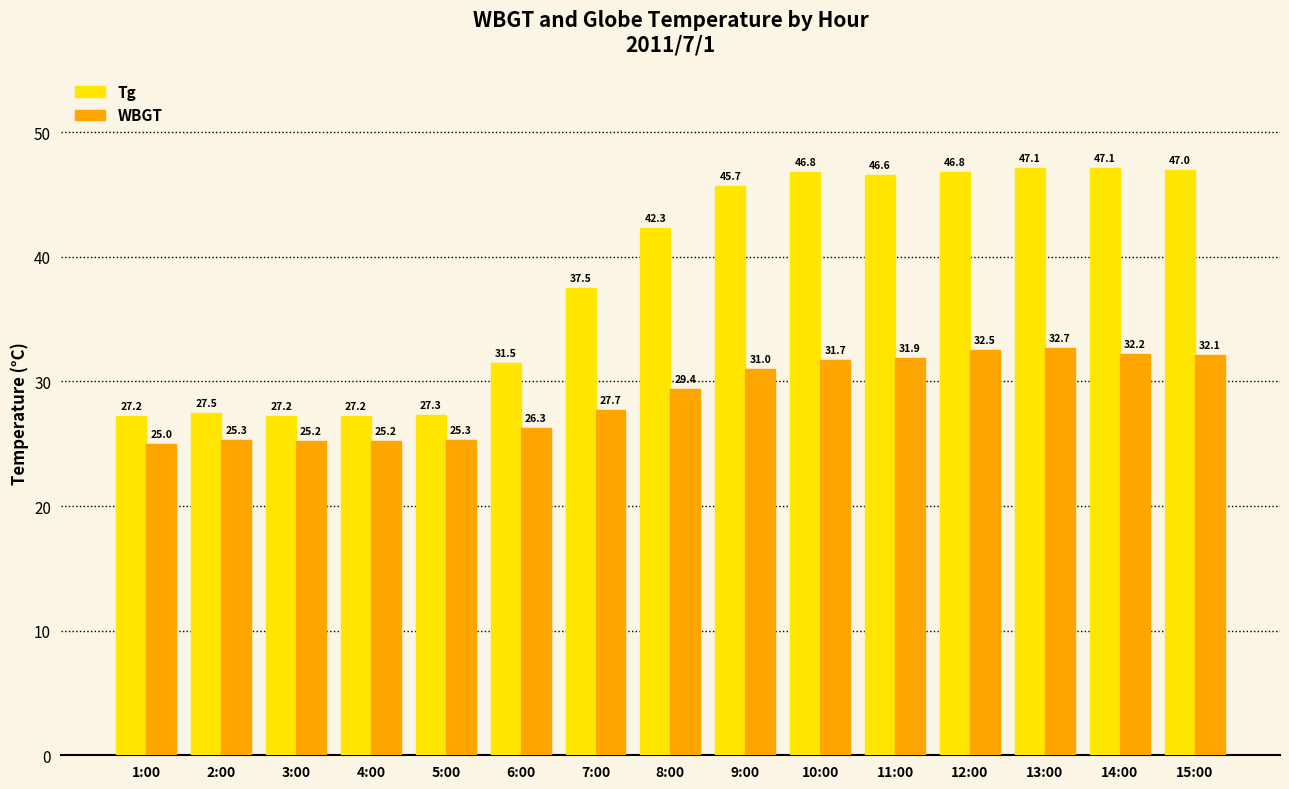

How many distinct data groups are displayed?

2